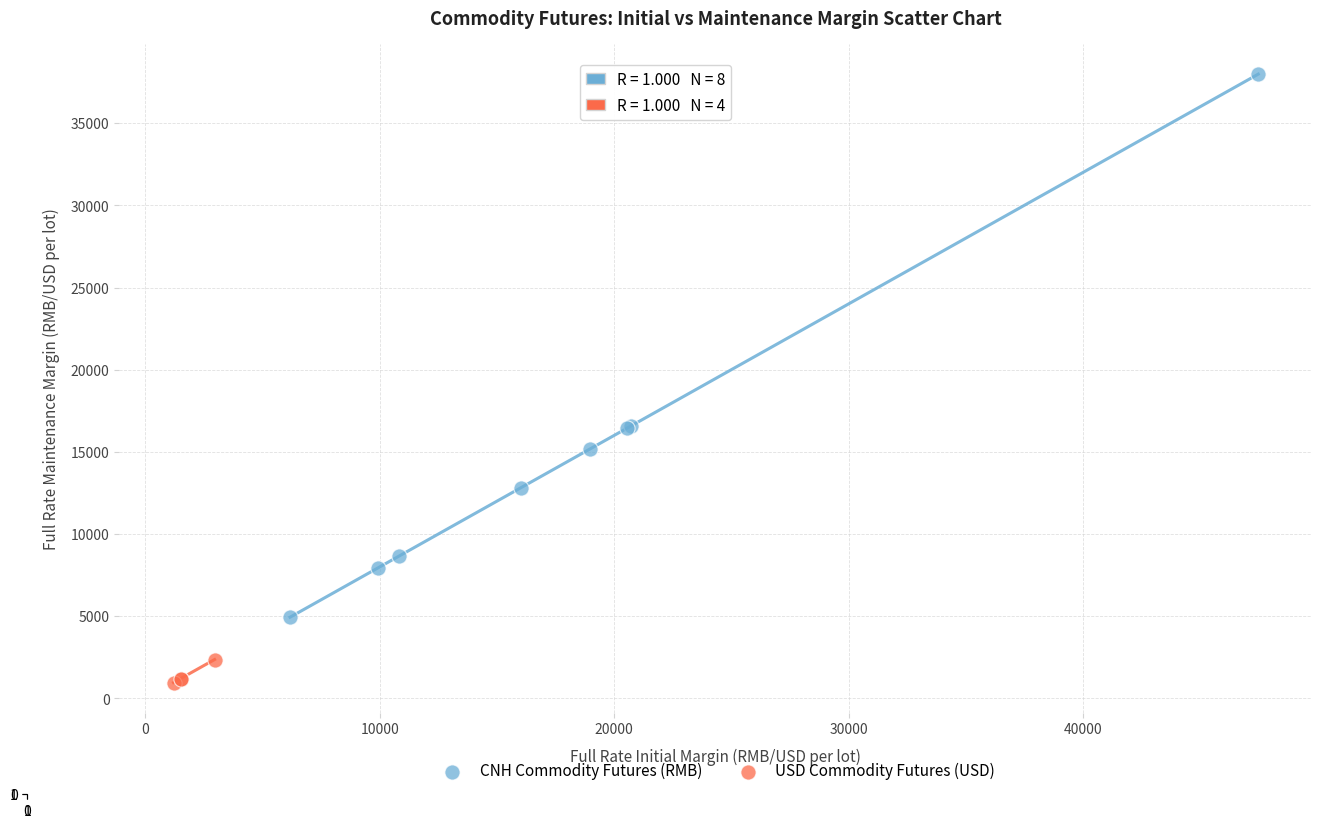

Which series reaches the maximum Y coordinate?

CNH Commodity Futures (RMB)